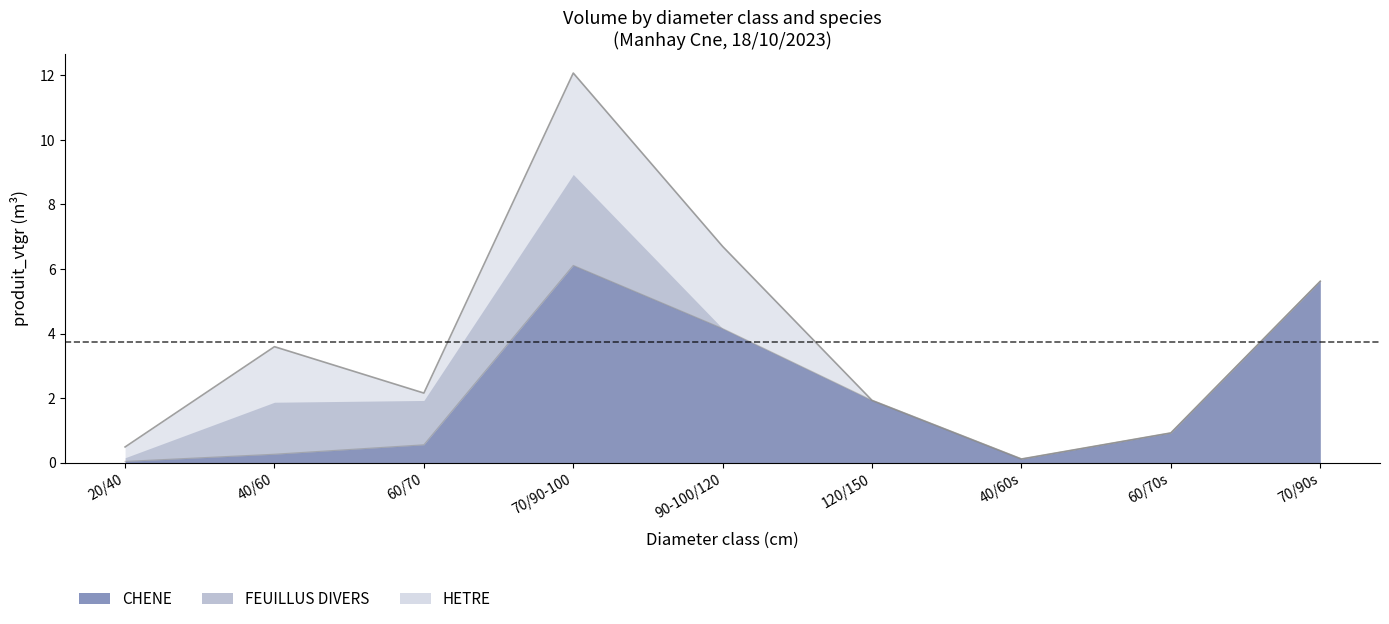

What is the sum of the CHENE_vtgr values at 60/70_SEC and 60/70?

1.5